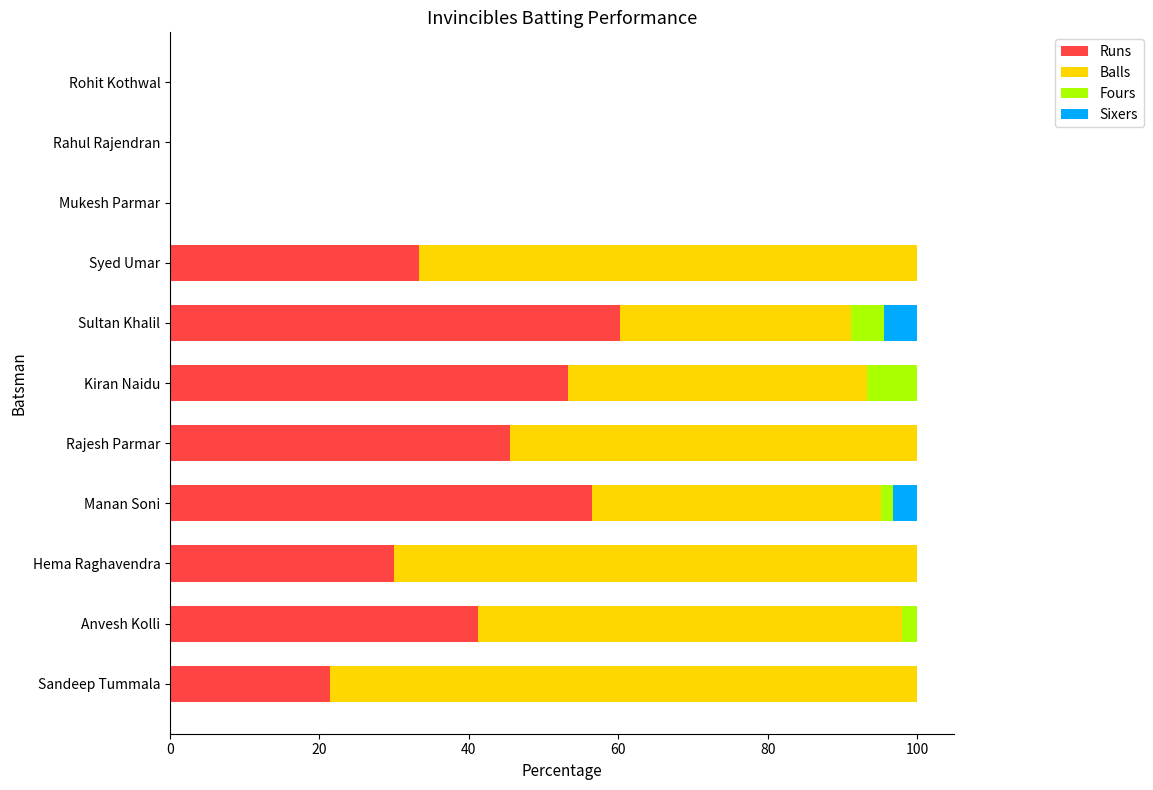

True or false: Runs has a value of 27.9 at Anvesh Kolli.

False